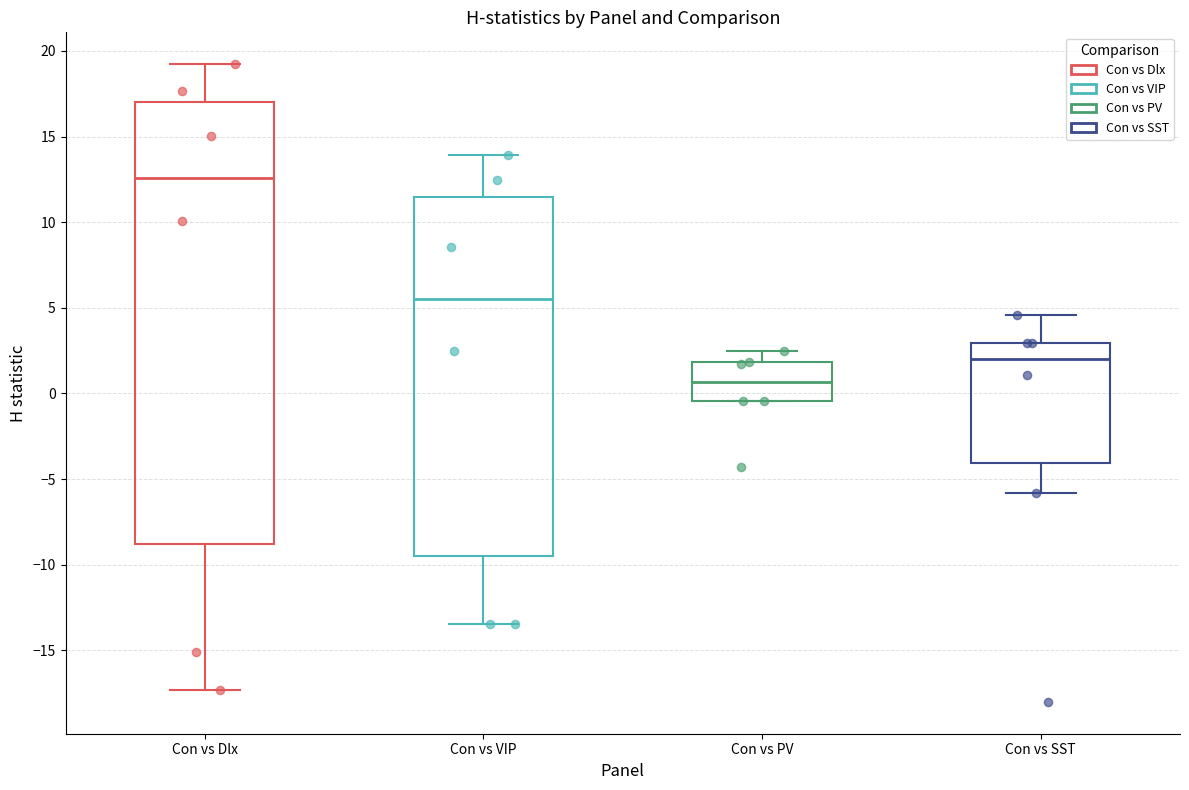

Which box has the highest median line?

Con vs Dlx